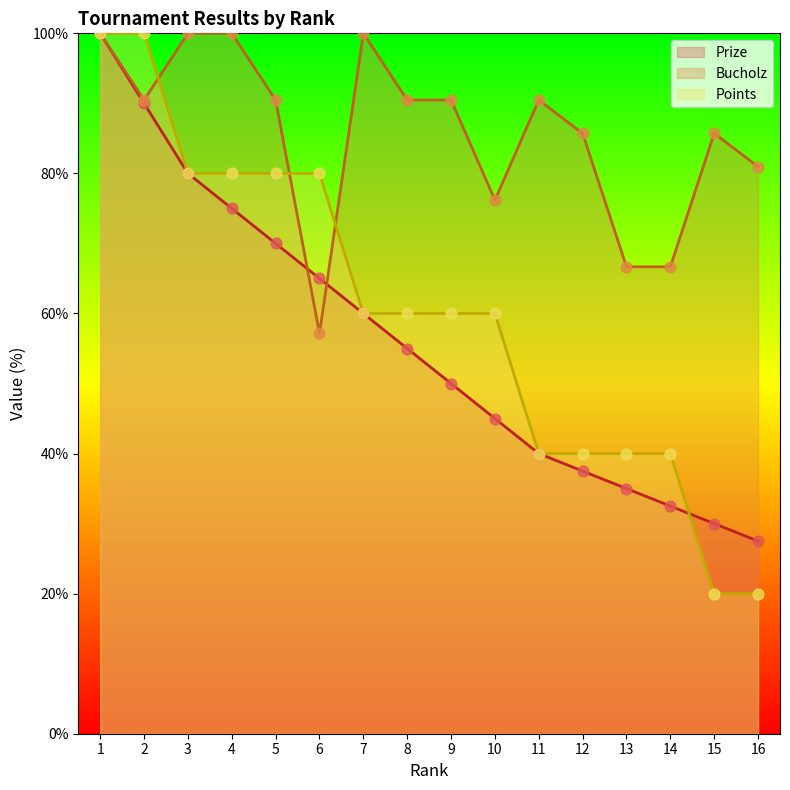

Which series reaches the minimum Y coordinate?

Points